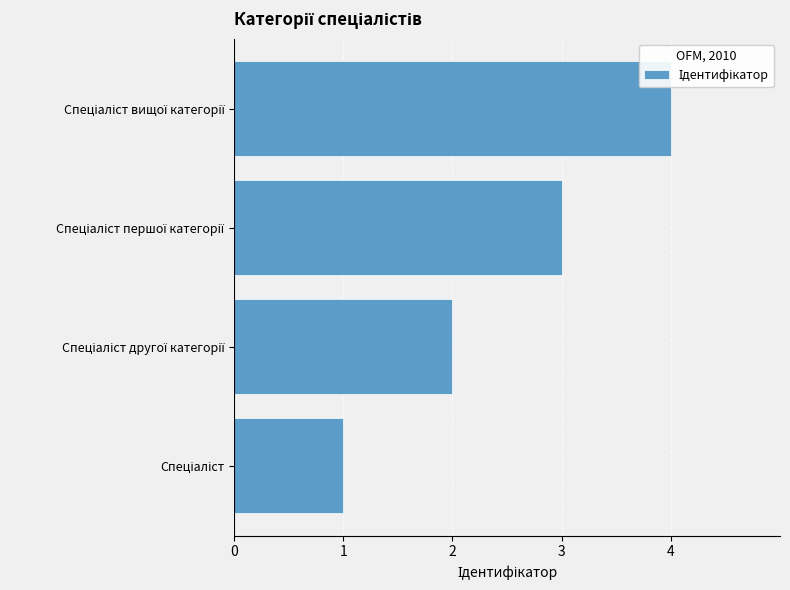

What is the maximum value shown in the chart?

4